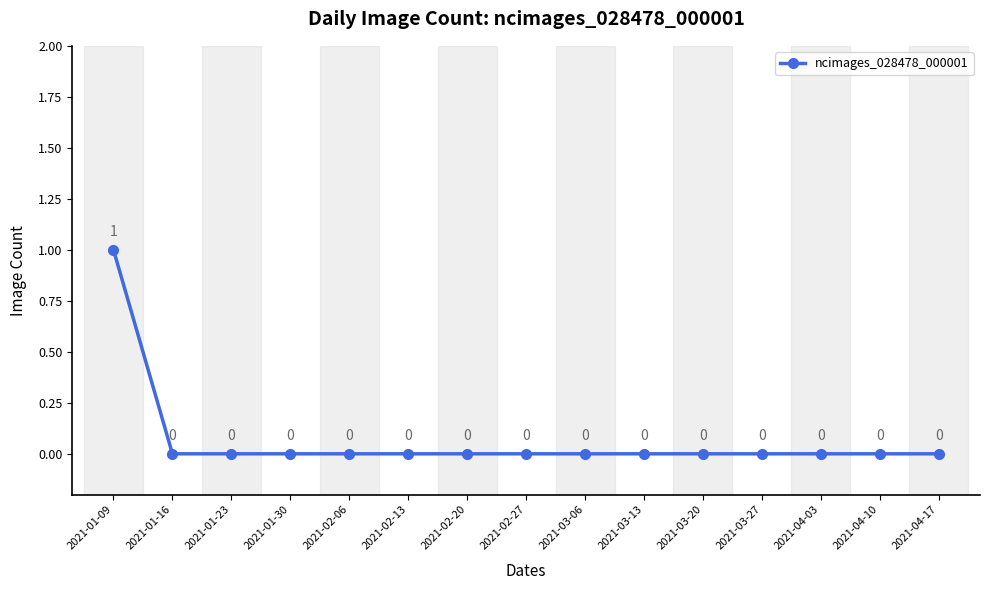

Is this an area chart (filled region under the line)?

No